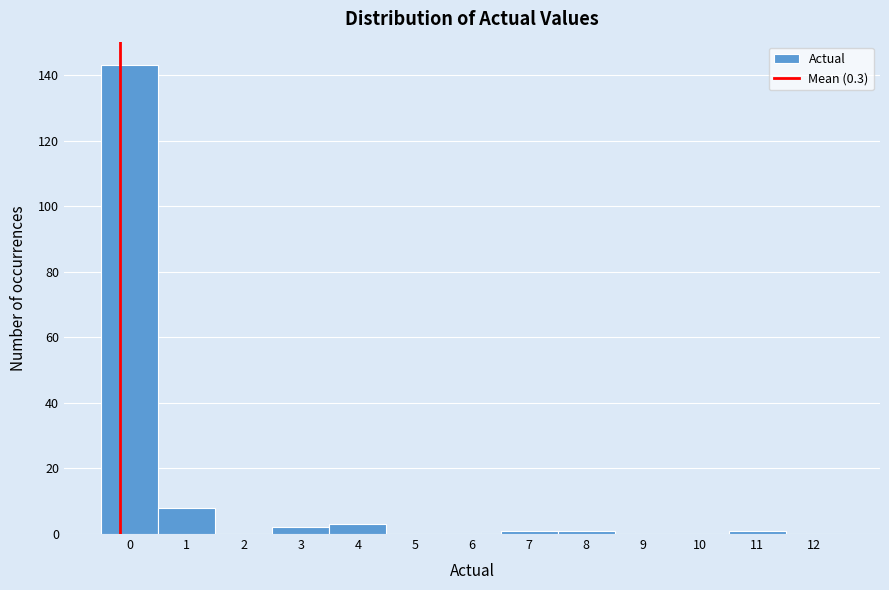

Reading left to right, transcribe all the data shown in this chart.

0=143	1=8	2=0	3=2	4=3	5=0	6=0	7=1	8=1	9=0	10=0	11=1	12=0